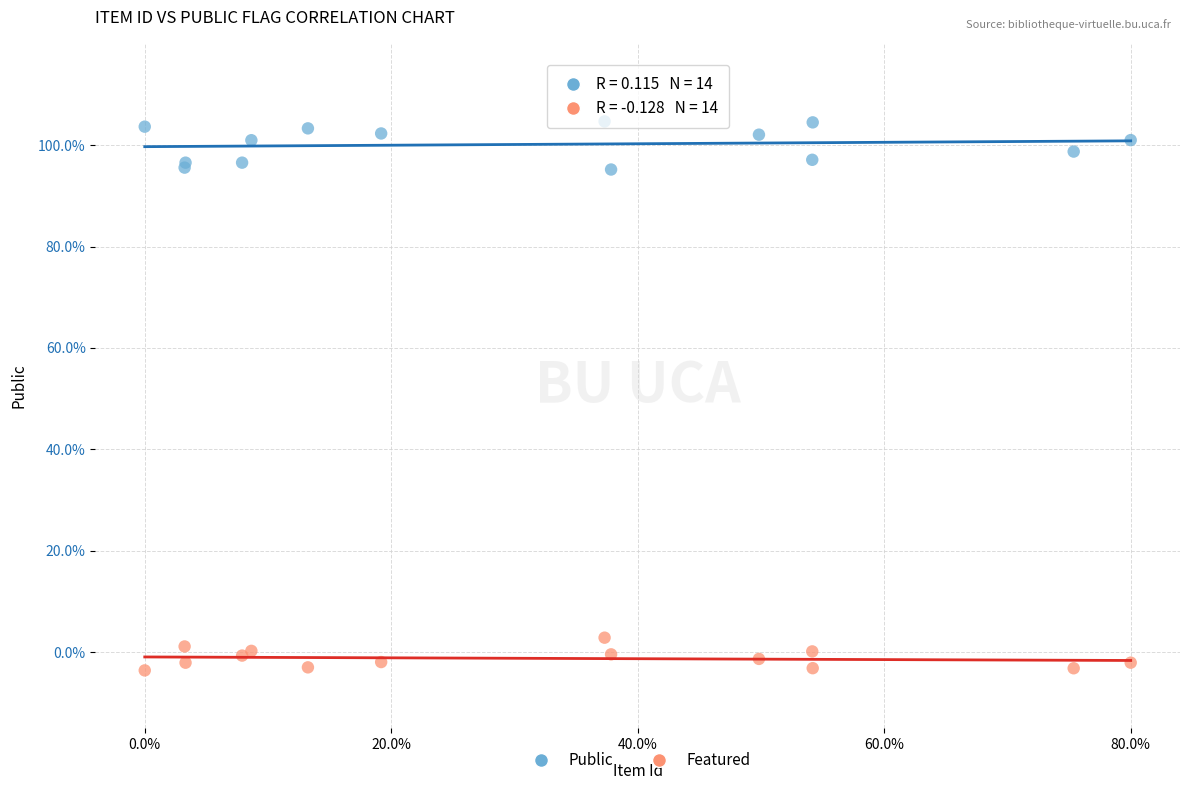

What are all the series names shown in the legend?

Public, Featured